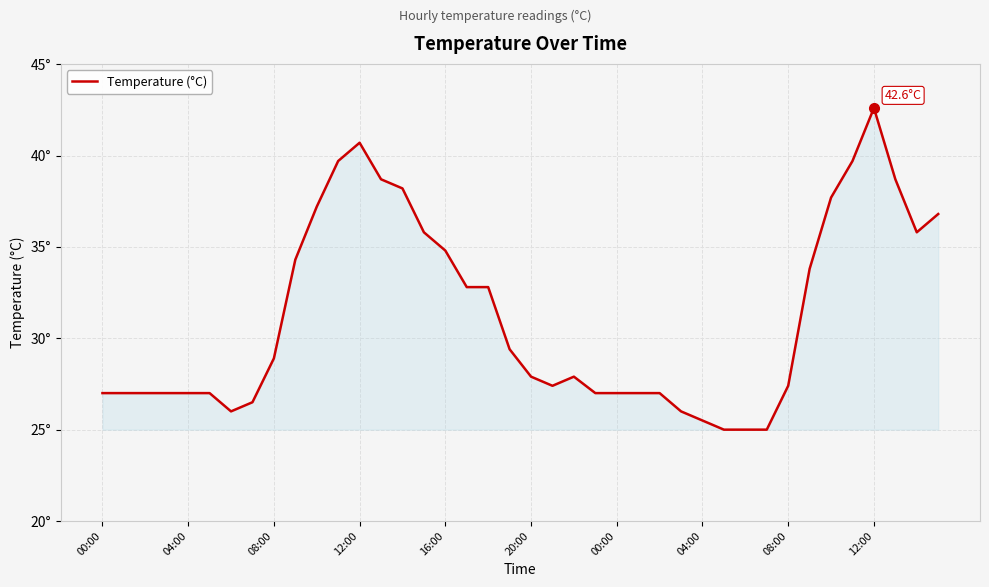

Does the chart display data point markers on the line(s)?

No